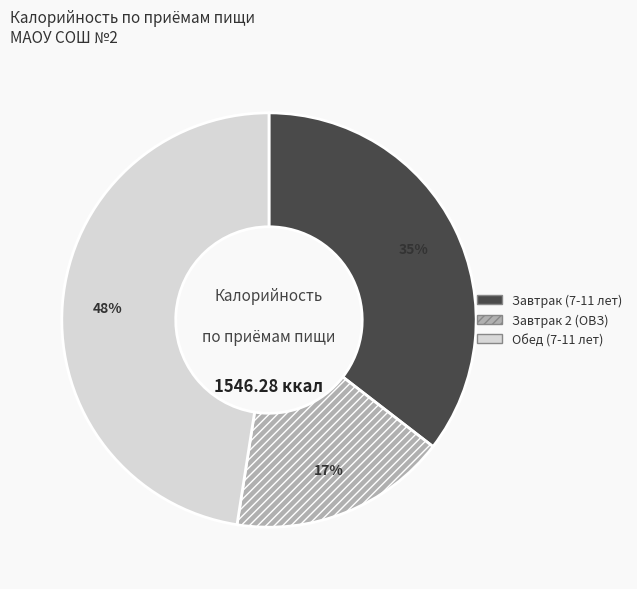

Which slice is the smallest?

Завтрак 2 (ОВЗ)